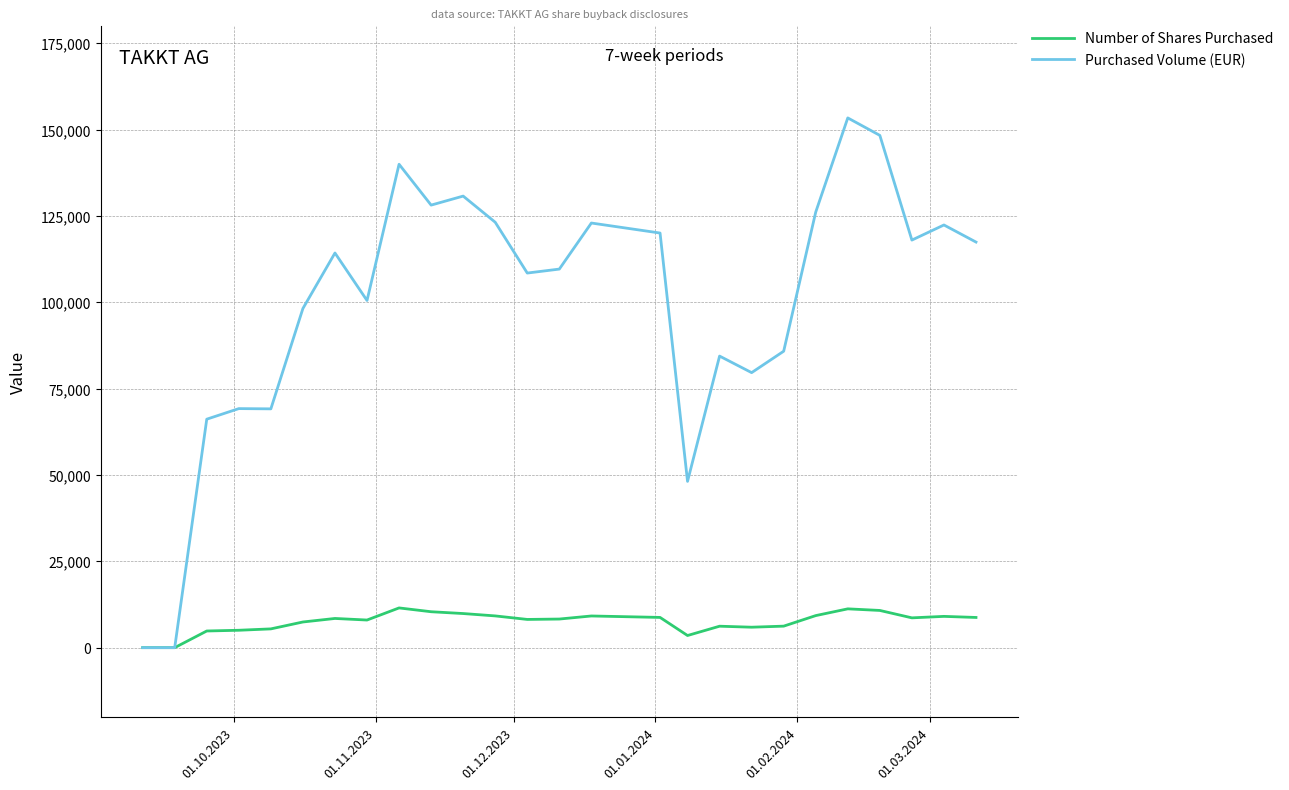

What are all the series names shown in the legend?

Number of Shares Purchased, Purchased Volume (EUR)